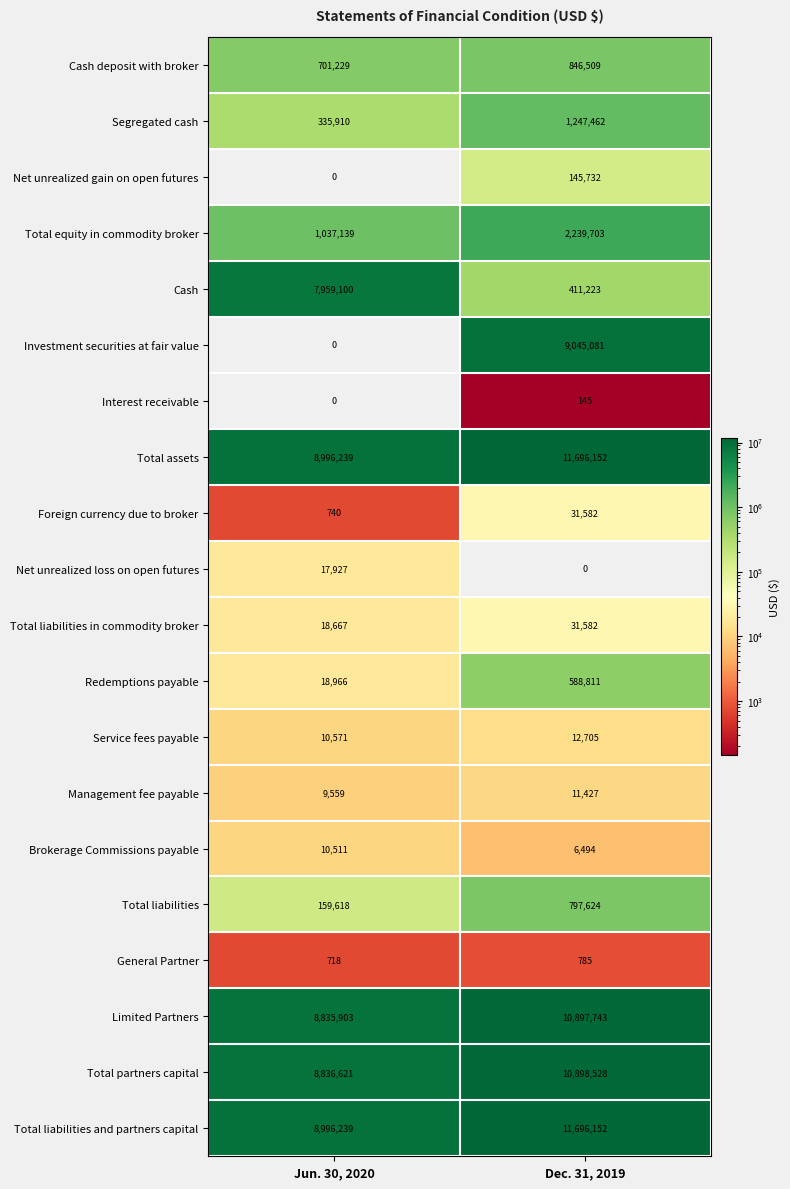

What is the difference between the highest and lowest values at Dec. 31, 2019?

11696152